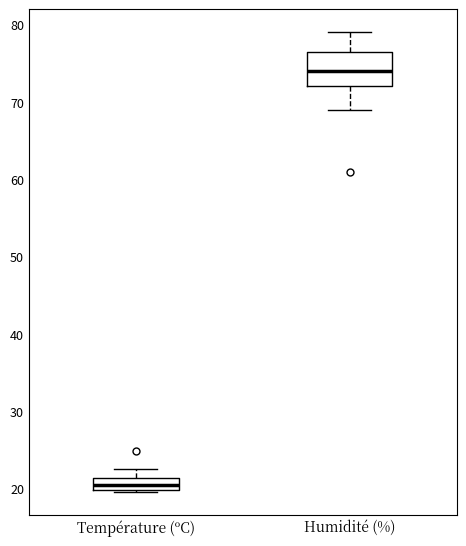

Which box is the tallest, from its lower edge to its upper edge?

Humidité (%)